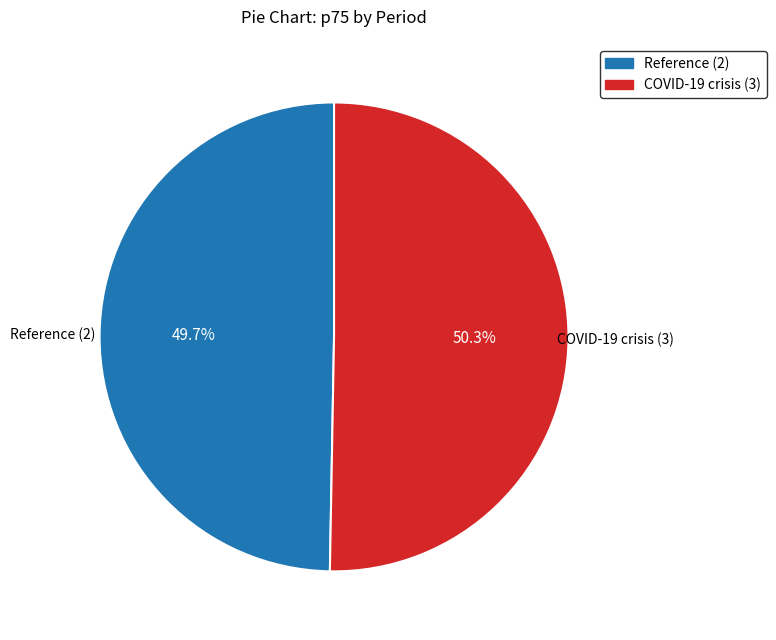

True or false: COVID-19 crisis (3) accounts for 50% of the total.

True